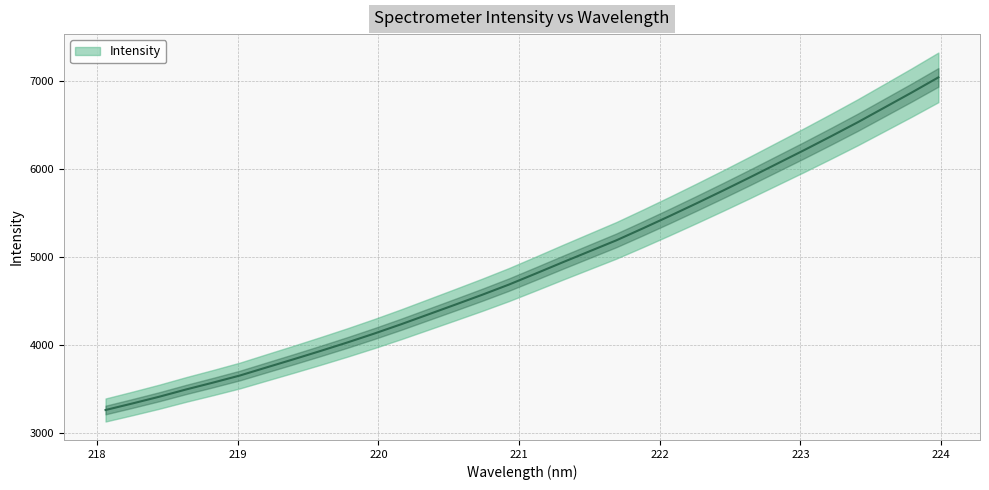

How many distinct data groups are displayed?

1